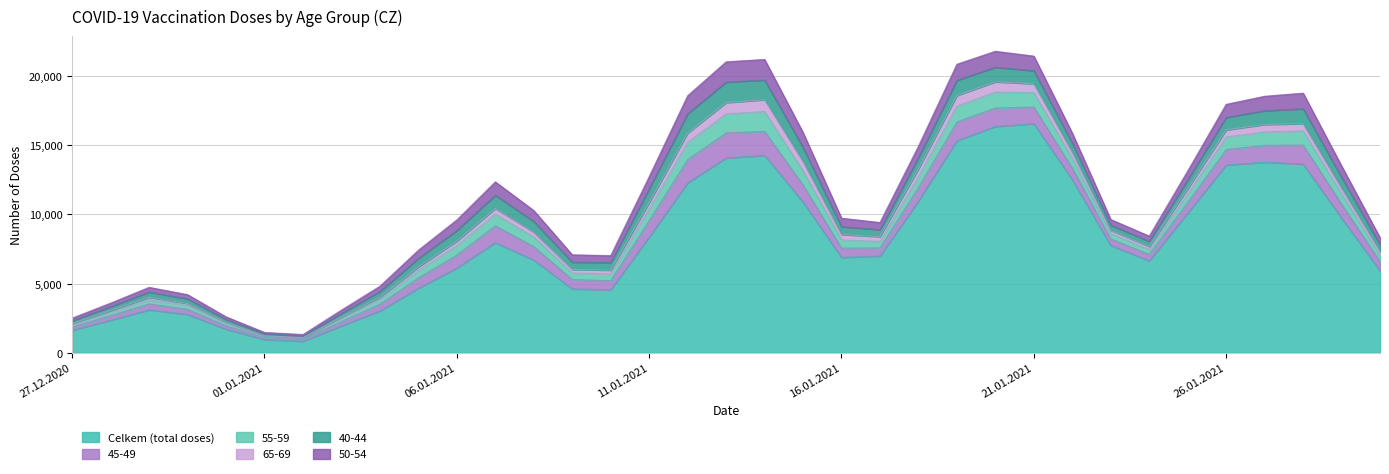

At 19.01.2021, list the series in order from smallest to largest.

65-69, 40-44, 50-54, 55-59, 45-49, Celkem (total doses)